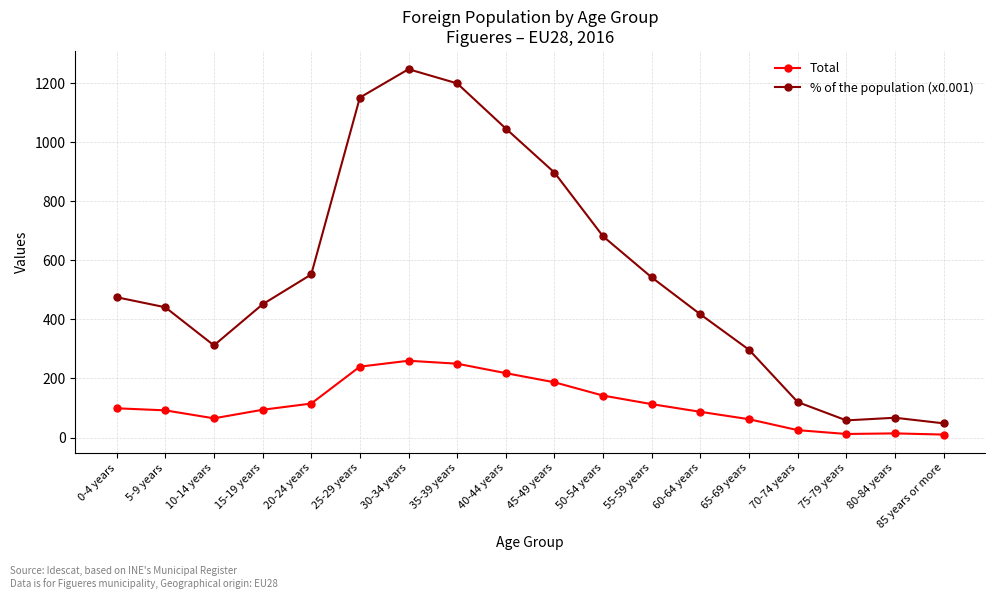

What is the average value of the Total series?

115.8